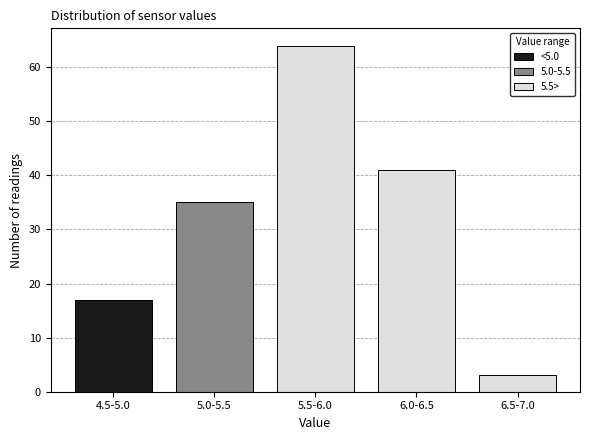

Reading left to right, what are the values for <5.0?

4.5-5.0=17	5.0-5.5=0	5.5-6.0=0	6.0-6.5=0	6.5-7.0=0